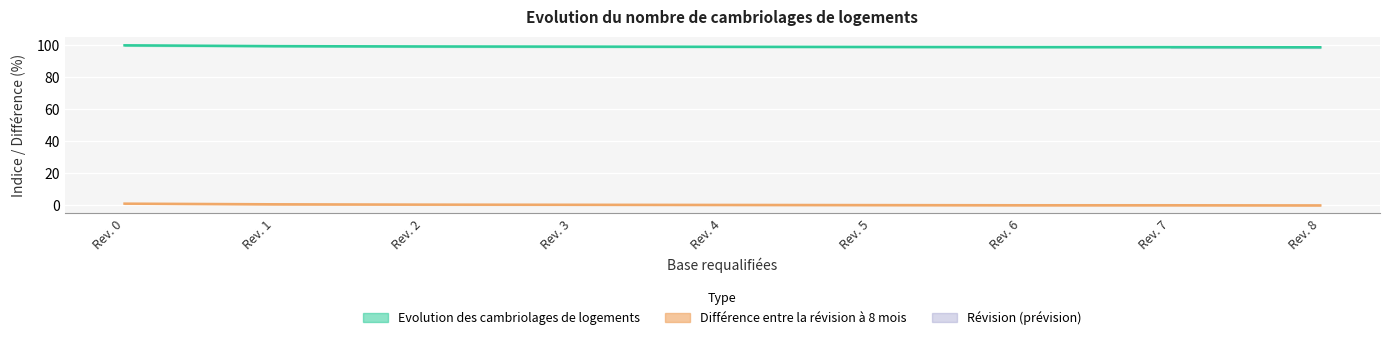

True or false: Evolution des cambriolages de logements and Différence entre la révision à 8 mois cross at least once.

False